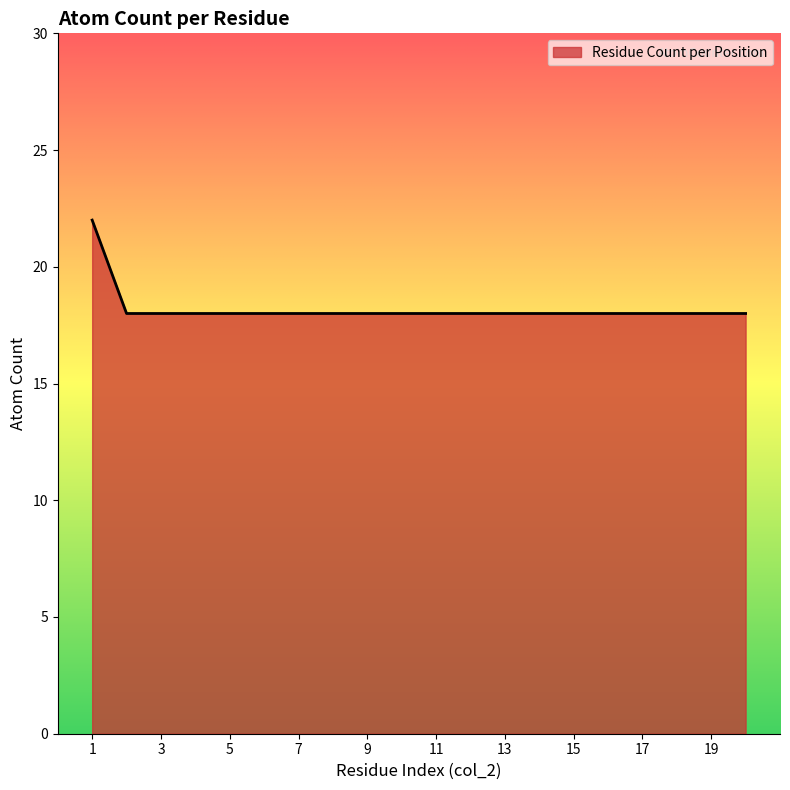

What is the greatest value displayed?

22